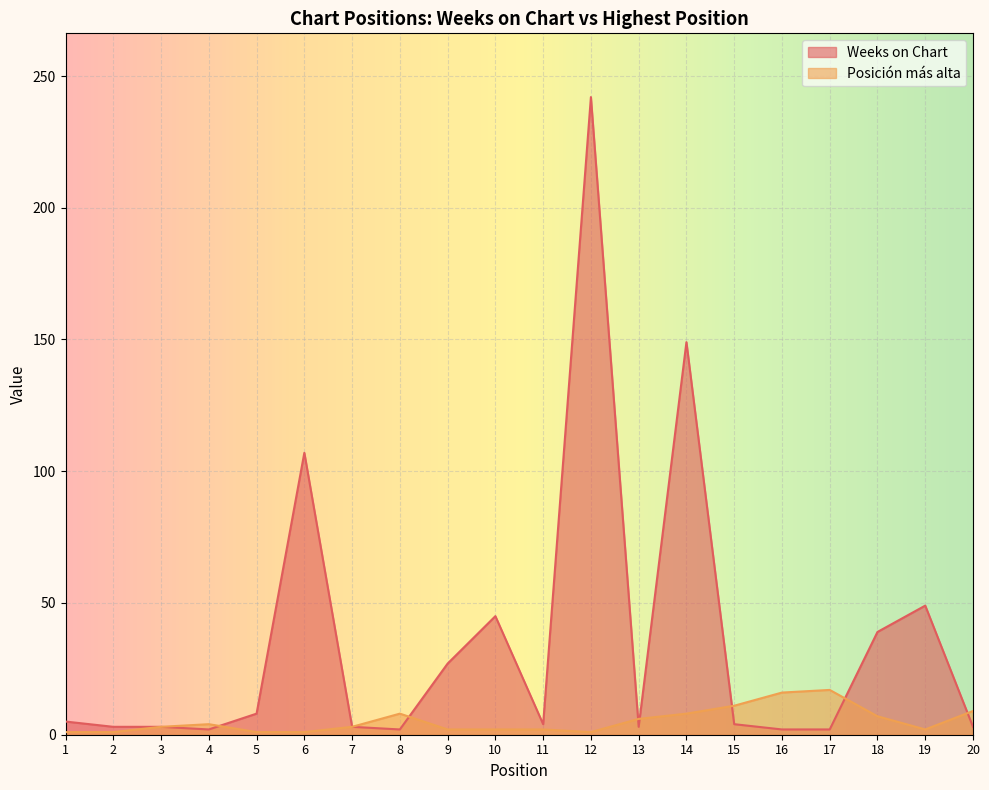

How many intersections are there between Weeks on Chart and Posición más alta?

7